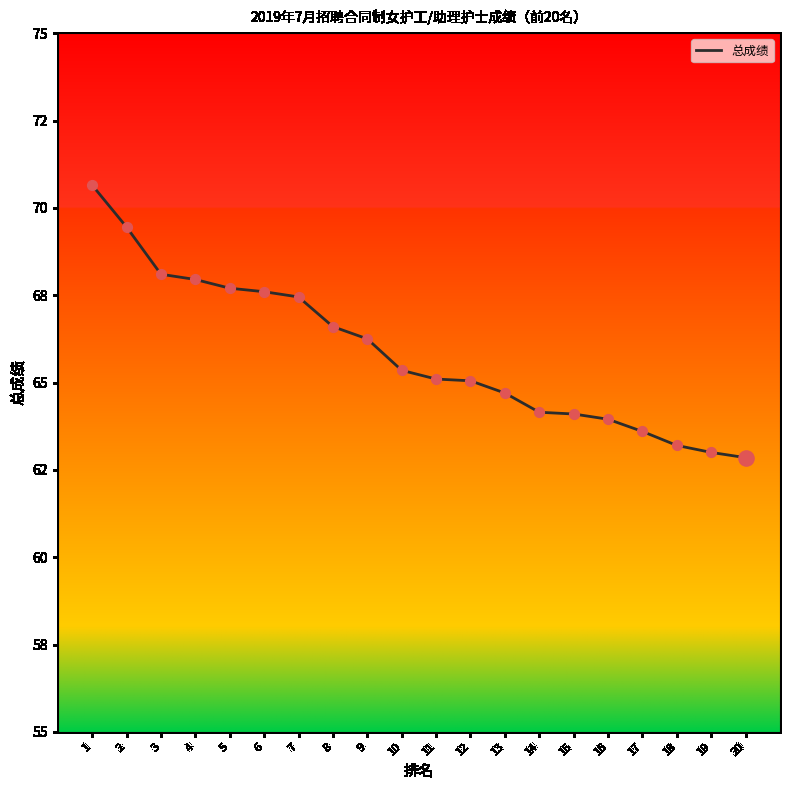

What is the change in value from 1 to 4?

-2.7